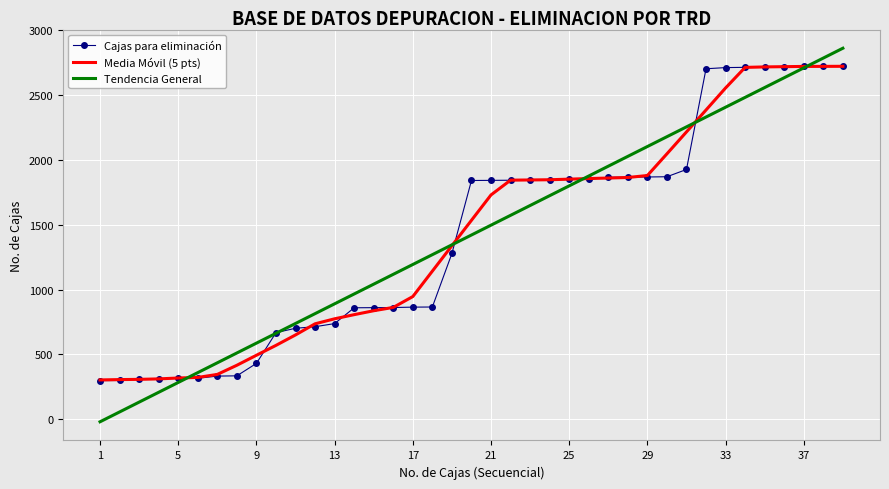

What is the minimum value for Media Móvil (5 pts)?

302.3